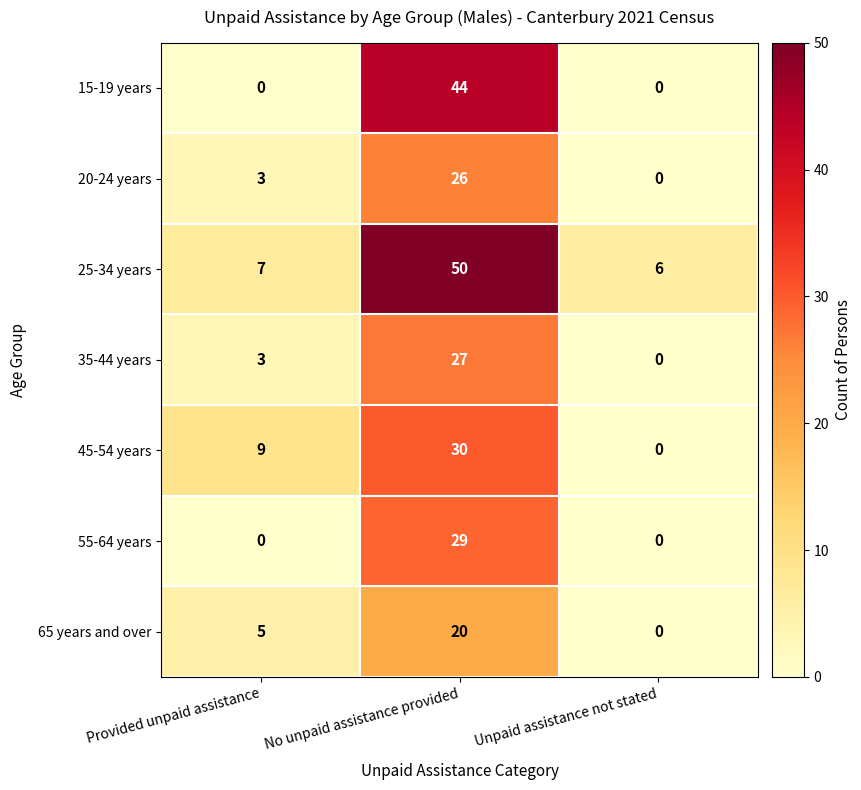

The 65 years and over series shows 20 at No unpaid assistance provided. True or false?

True